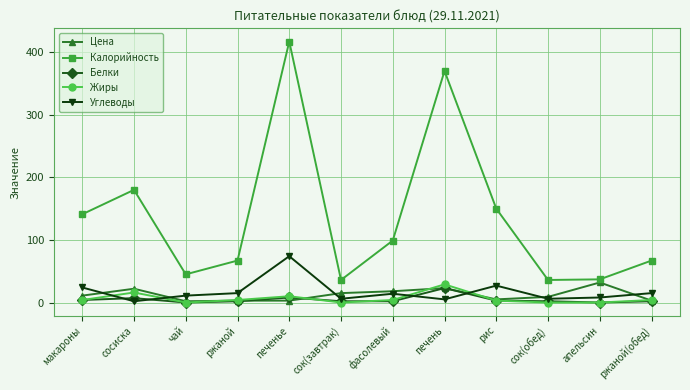

True or false: Жиры and Калорийность cross at least once.

False